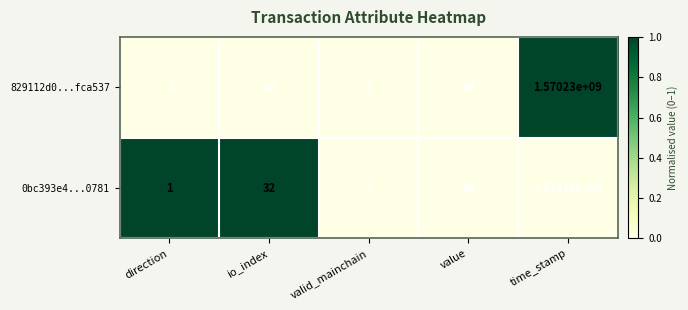

At io_index, list the series in order from smallest to largest.

829112d0...fca537, 0bc393e4...0781